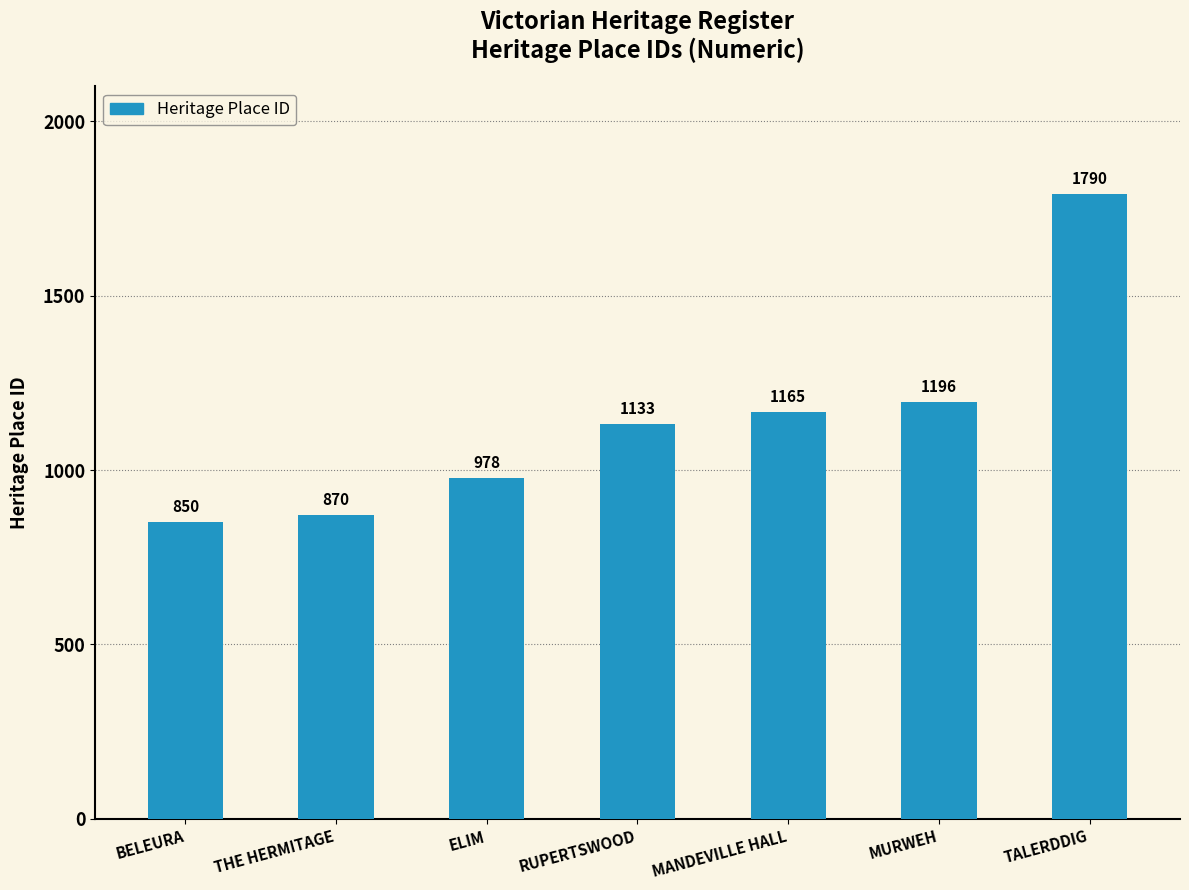

List the labels in order of value, largest first.

TALERDDIG, MURWEH, MANDEVILLE HALL, RUPERTSWOOD, ELIM, THE HERMITAGE, BELEURA